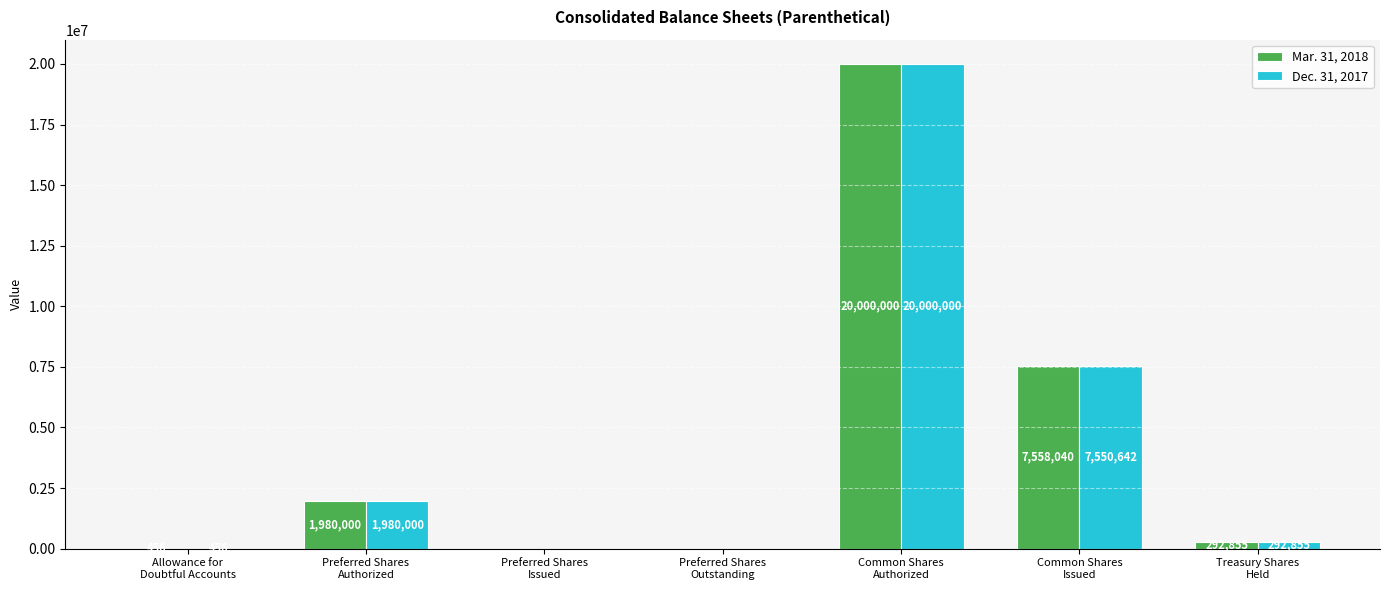

What is the maximum value shown in the chart?

20000000